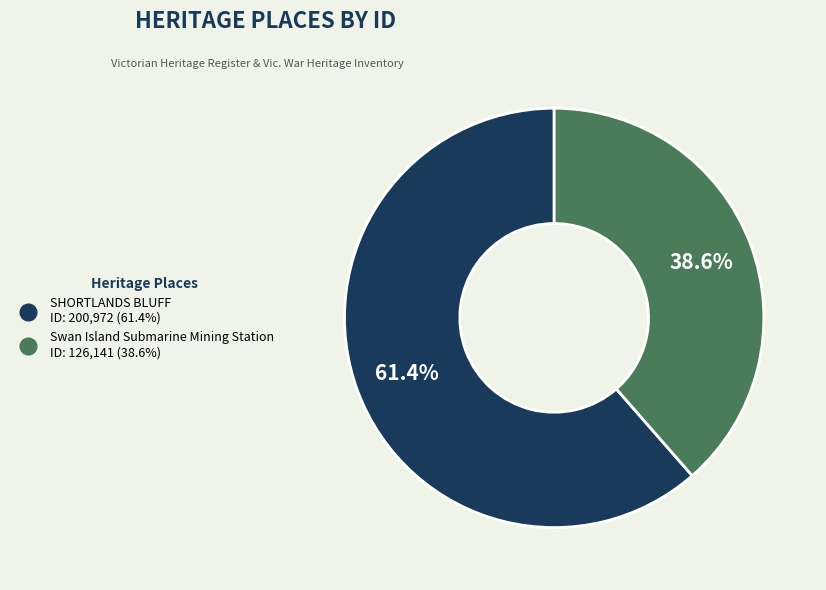

Which category accounts for the majority?

SHORTLANDS BLUFF